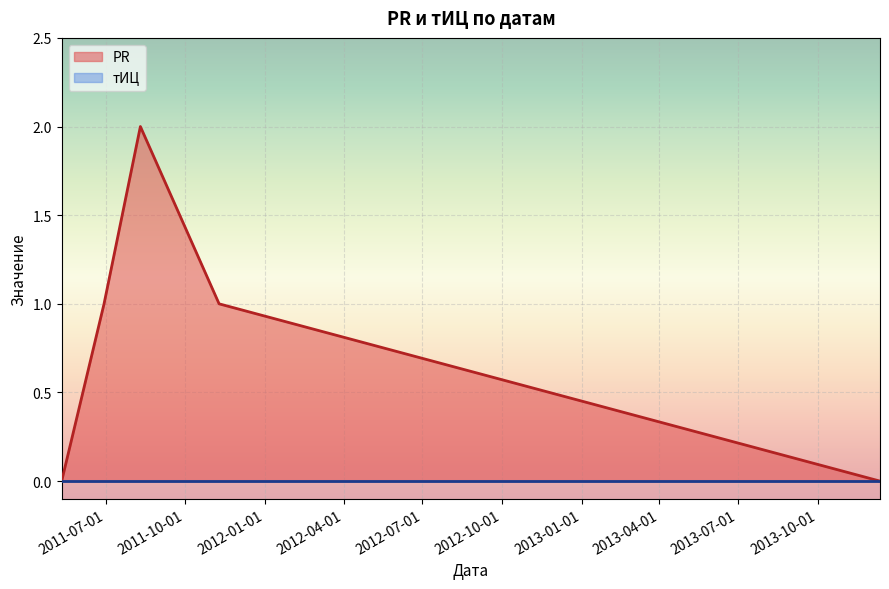

At which category does the data reach its first local peak?

2011-08-10